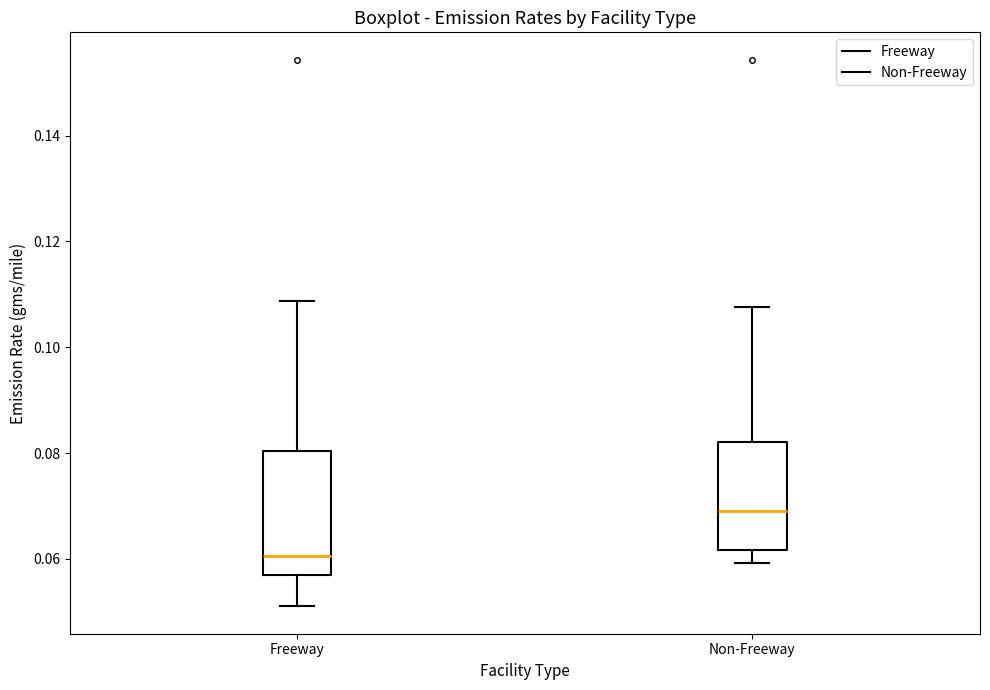

Where is the lower edge of the box for Non-Freeway on the y-axis? The values are not printed on the chart, so give them approximately, as read against the axis.

0.062